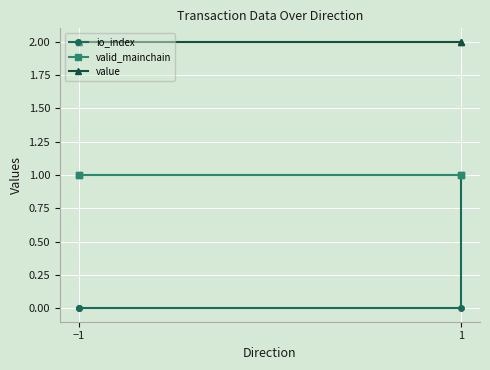

How many lines are shown in the chart?

3